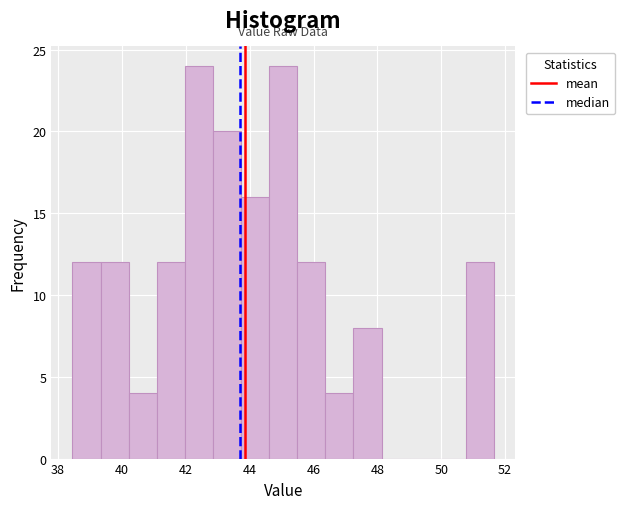

Reading left to right, list every bar in this chart as the range it spans on the x-axis followed by its height. Neither the bar edges nor the heights are printed on the chart, so give them approximately, as read against the axes.

38.4 to 39.4: 12
39.4 to 40.2: 12
40.2 to 41.0: 4
41.0 to 42.0: 12
42.0 to 42.8: 24
42.8 to 43.8: 20
43.8 to 44.6: 16
44.6 to 45.4: 24
45.4 to 46.4: 12
46.4 to 47.2: 4
47.2 to 48.2: 8
48.2 to 49.0: 0
49.0 to 49.8: 0
49.8 to 50.8: 0
50.8 to 51.6: 12